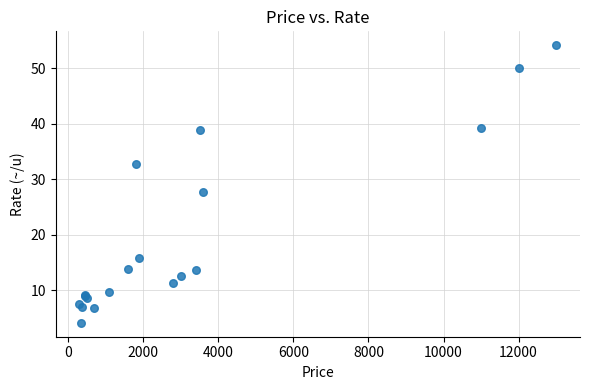

What Y value in the scatter plot is closest to 29?

27.7